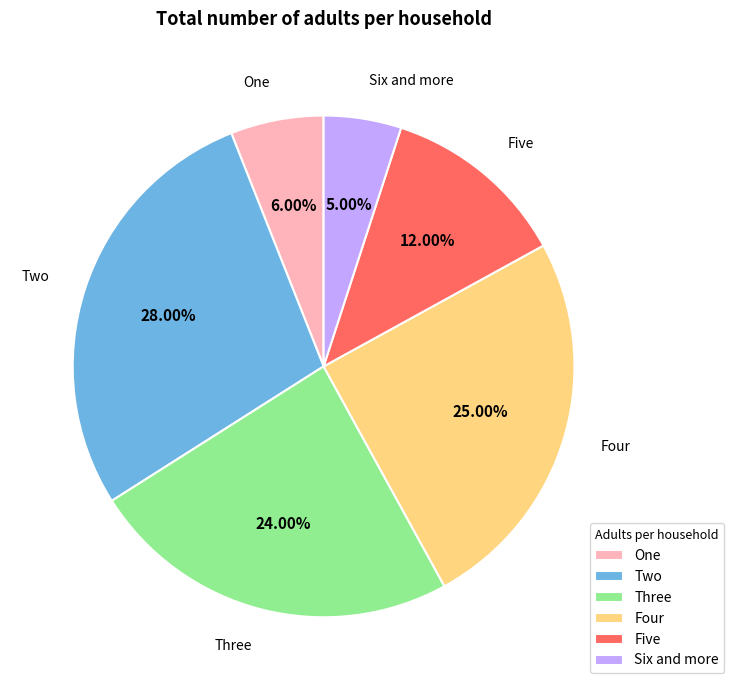

Count the number of slices in the pie.

6